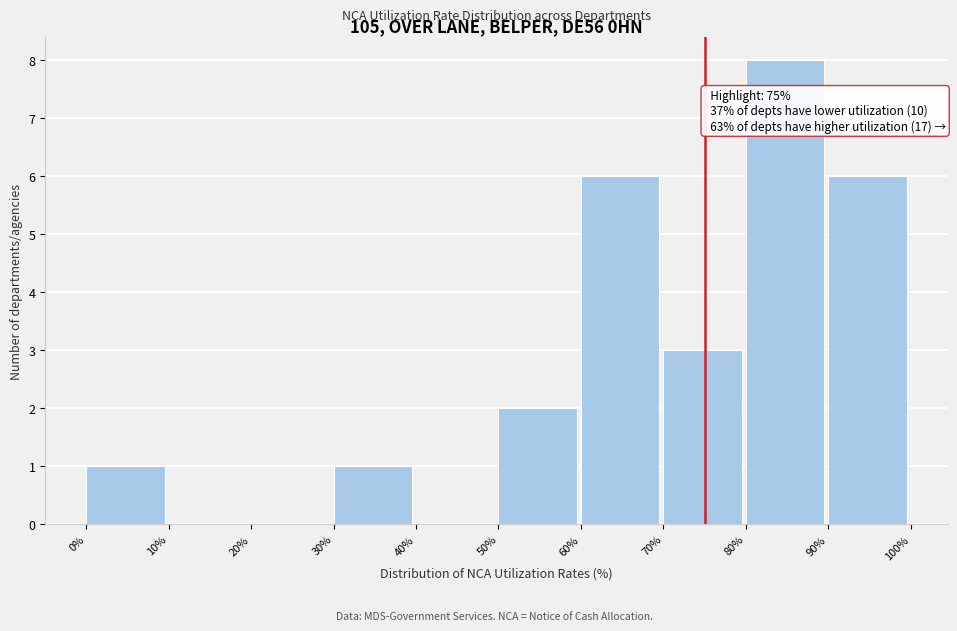

Over which range of the x-axis is the bar tallest?

80% to 90%